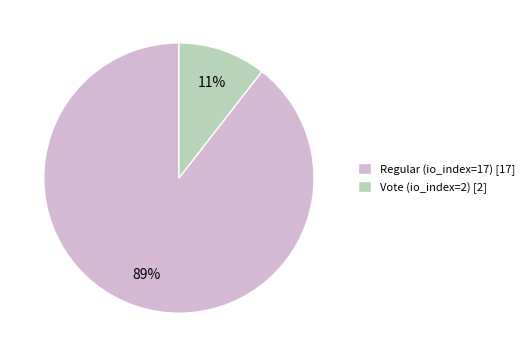

True or false: Regular (io_index=17) accounts for 89% of the total.

True